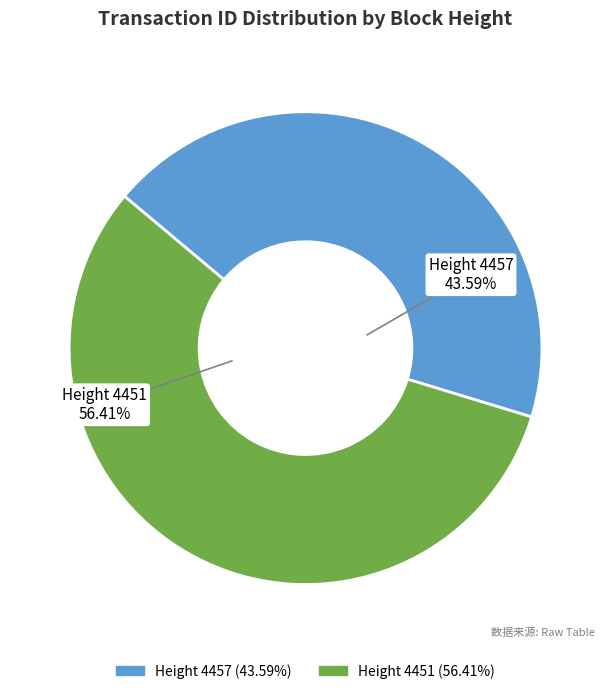

How many slices are in this pie chart?

2